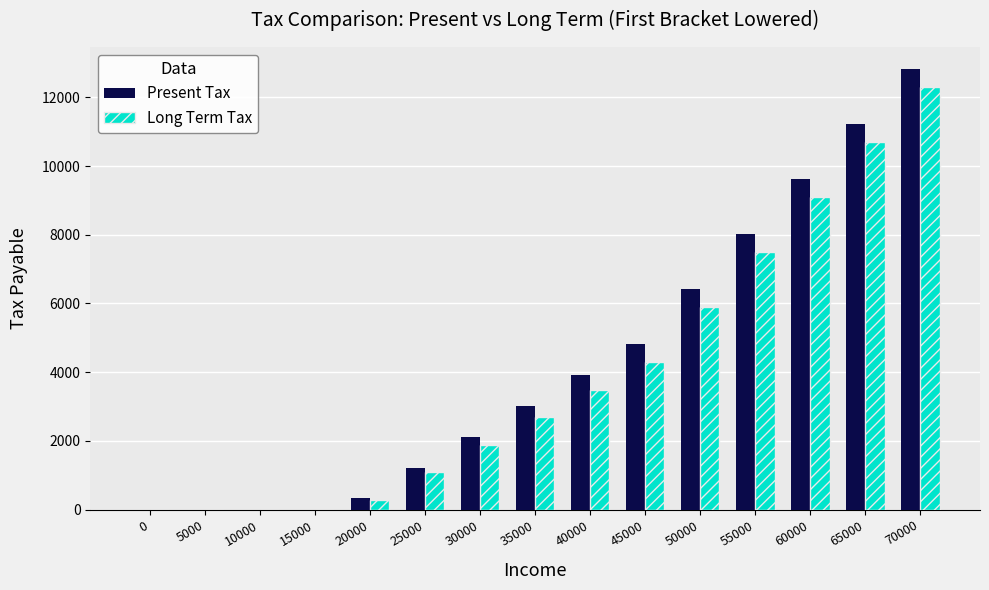

Reading left to right, extract all data points from this chart.

Present Tax: 0=0	5000=0	10000=0	15000=0	20000=324	25000=1224	30000=2124	35000=3024	40000=3924	45000=4824	50000=6424	55000=8024	60000=9624	65000=11224	70000=12824
Long Term Tax: 0=0	5000=0	10000=0	15000=0	20000=288	25000=1088	30000=1888	35000=2688	40000=3488	45000=4288	50000=5888	55000=7488	60000=9088	65000=10688	70000=12288